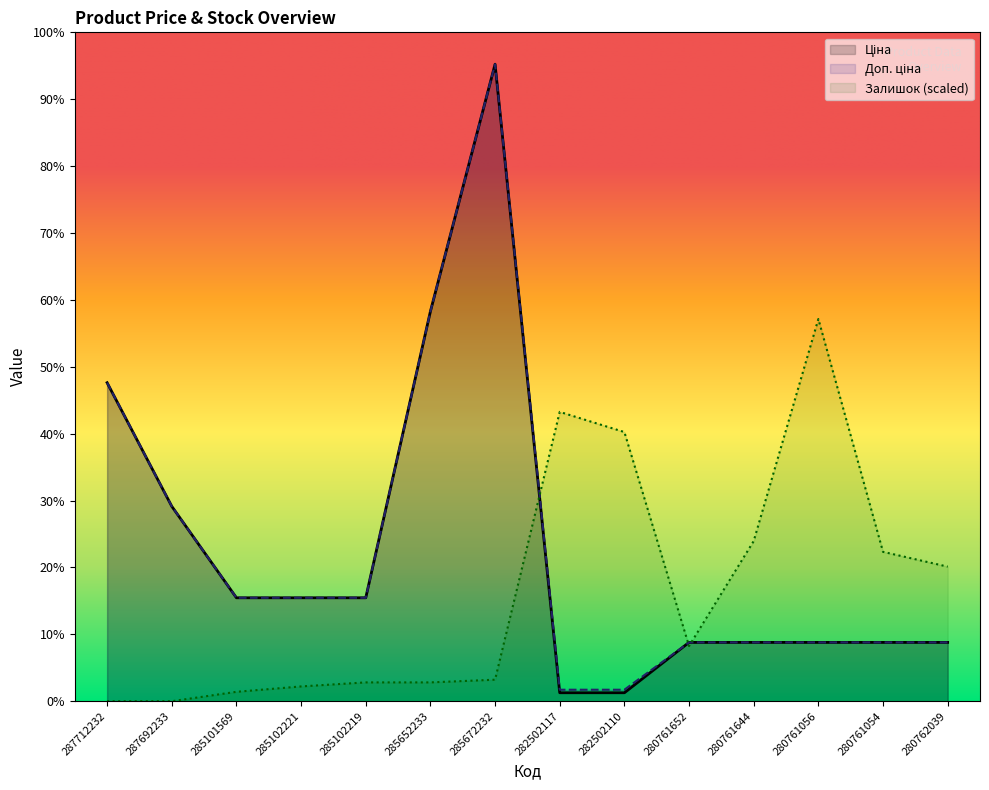

What is the difference between the Доп. ціна values at 285652233 and 282502110?

35754.8